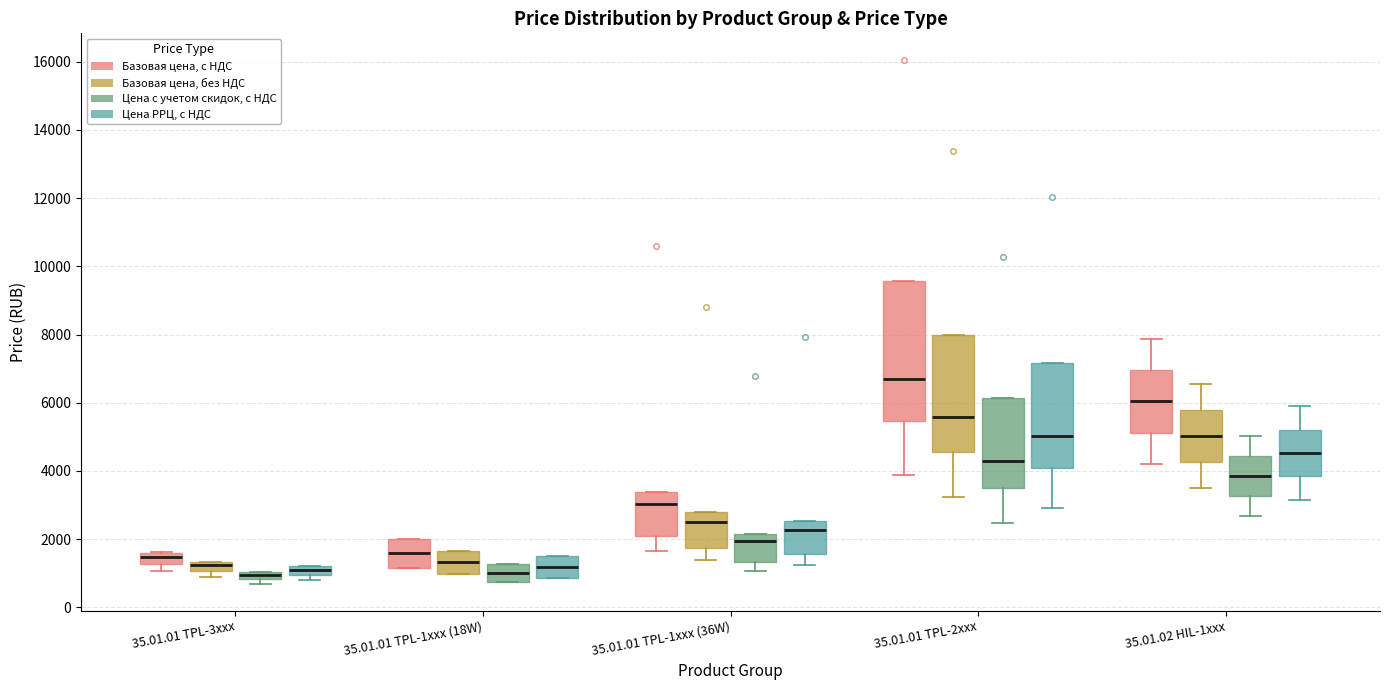

Where is the upper edge of the box for 35.01.02 HIL-1xxx (Базовая цена, без НДС) on the y-axis? The values are not printed on the chart, so give them approximately, as read against the axis.

5800